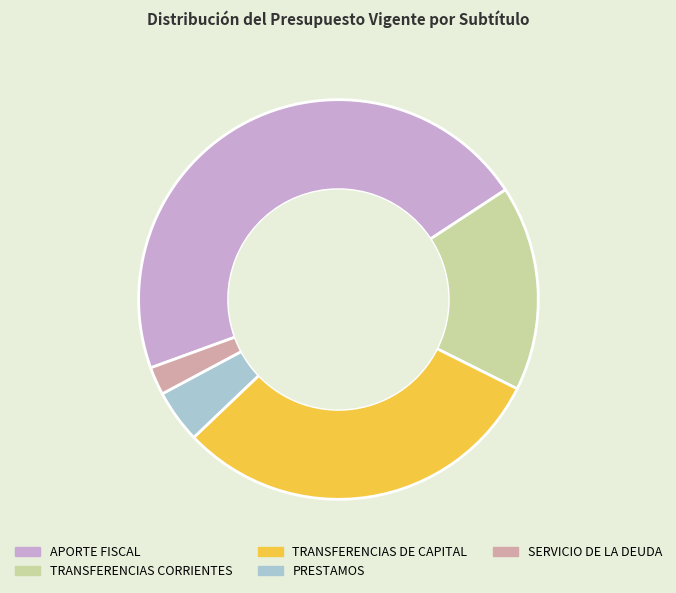

The SERVICIO DE LA DEUDA slice represents 2% of the pie. True or false?

True